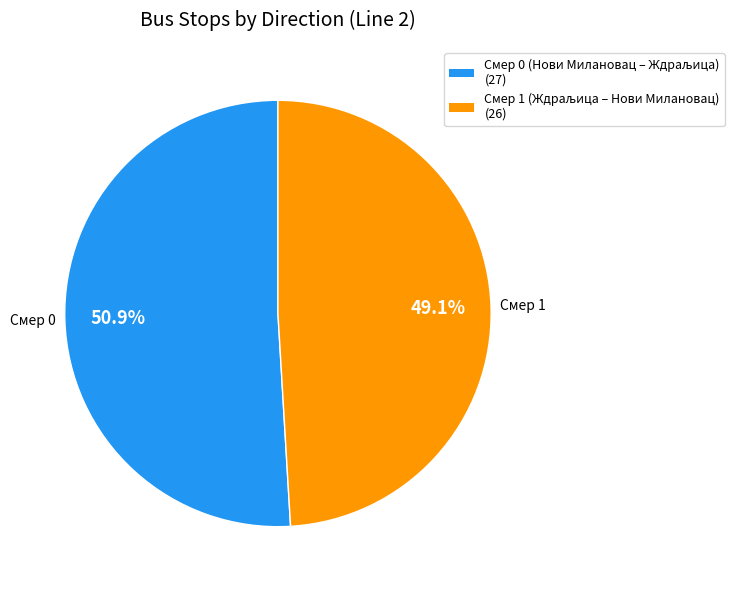

Is there a majority slice in this chart?

Yes